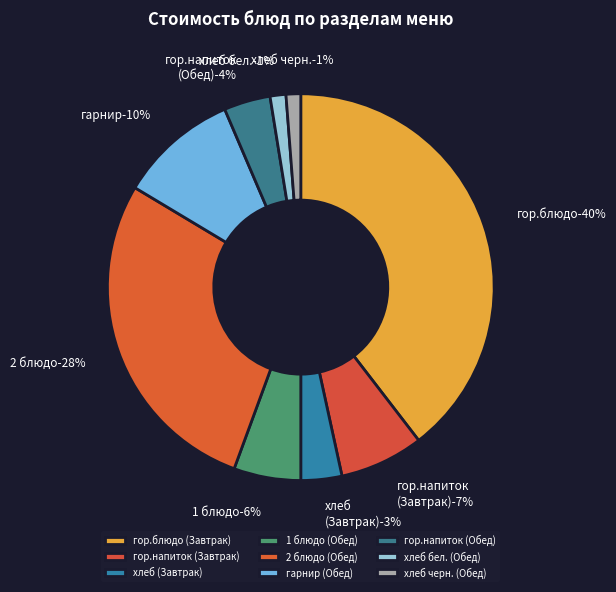

To the nearest percent, what portion does гор.блюдо (Завтрак) represent?

40%